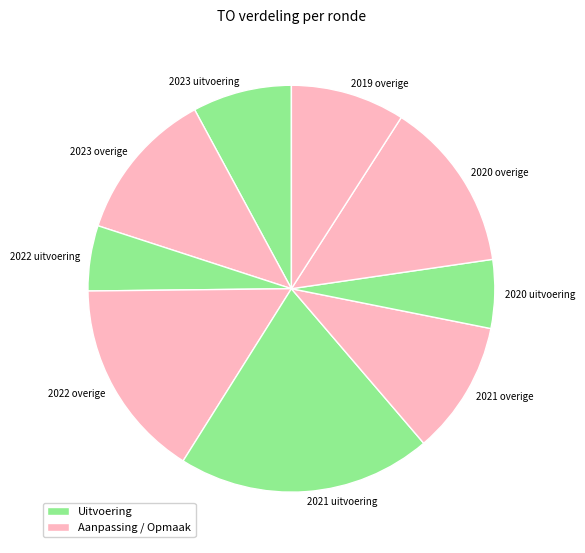

Which slice is the largest?

2021 uitvoering